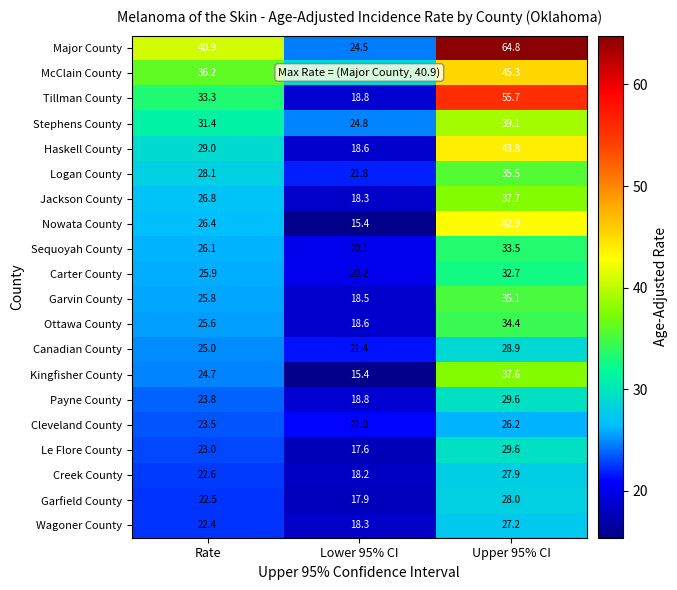

What is the sum of the Kingfisher County values at Rate and Upper 95% CI?

62.3